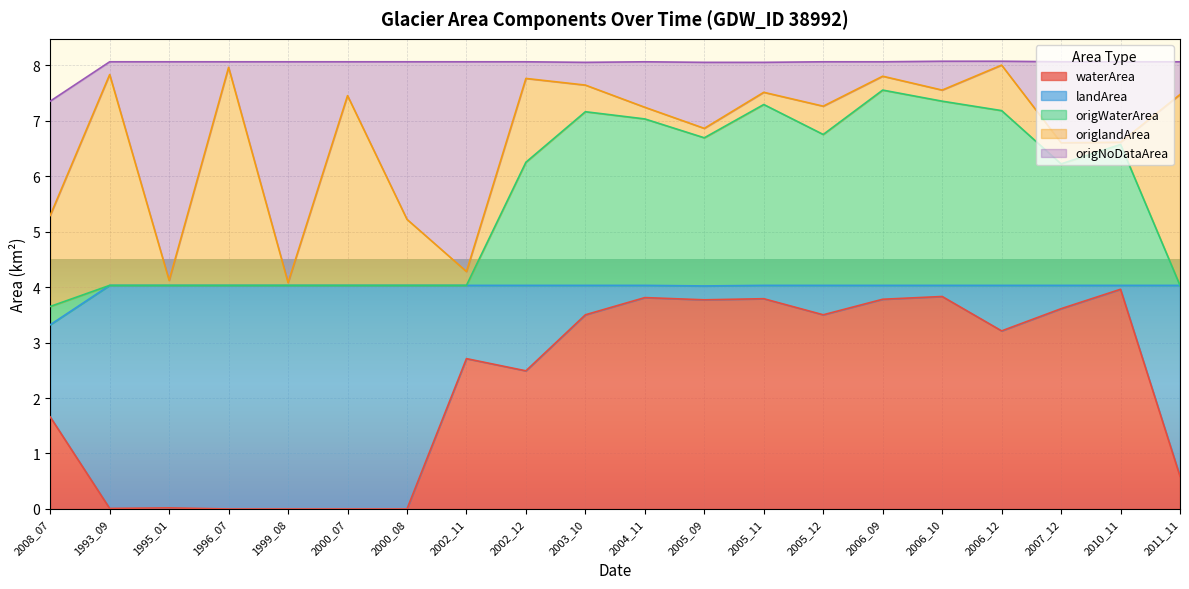

True or false: origWaterArea and origNoDataArea cross at least once.

False